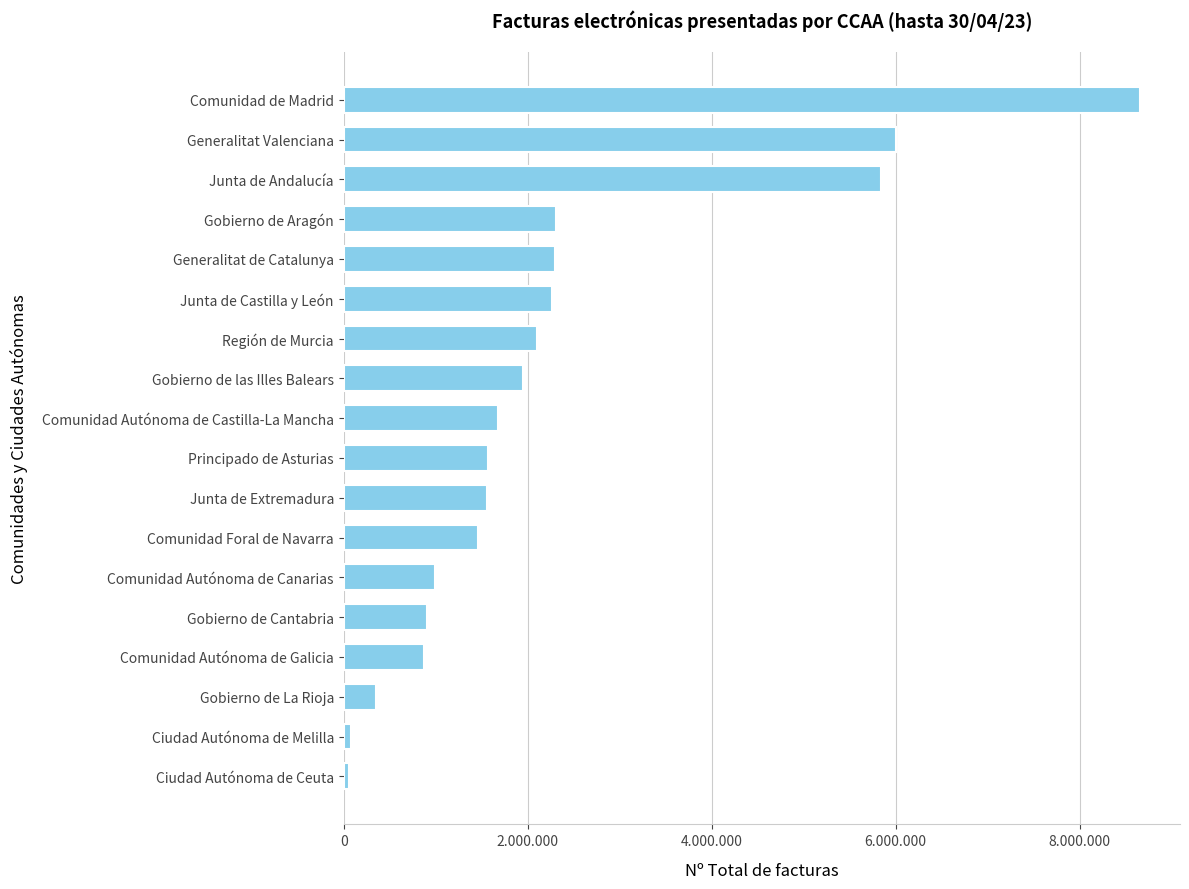

Are the bars horizontal?

Yes